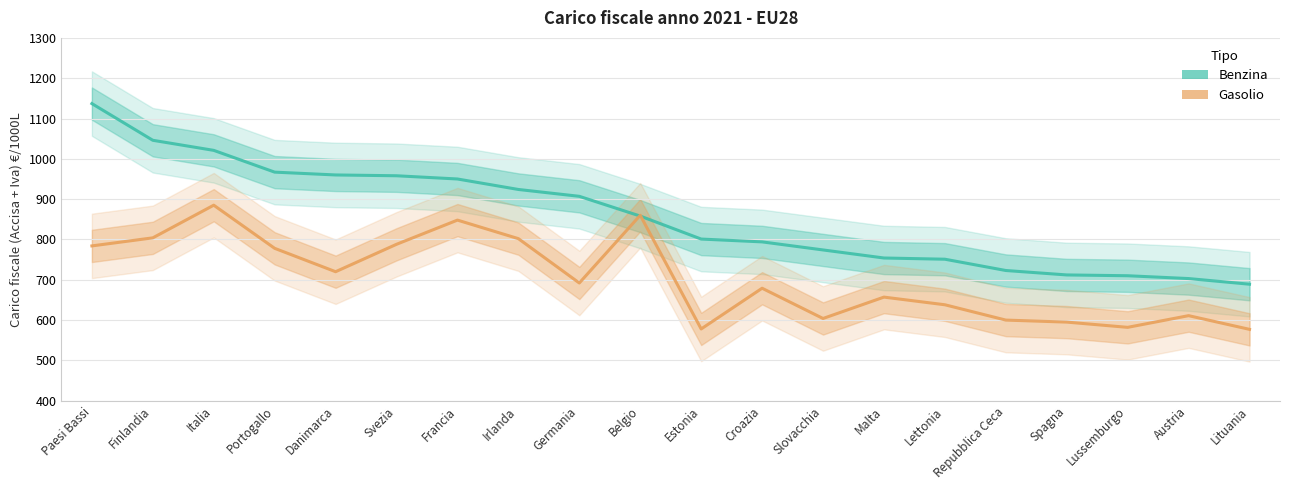

The value of Benzina at Lussemburgo is 710. True or false?

True